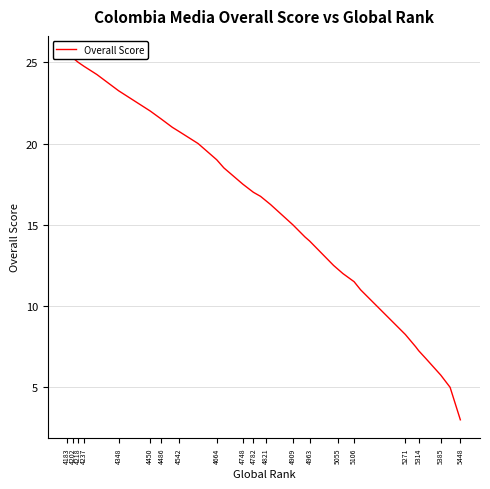

What is the value of the 16th point from the left?

16.2